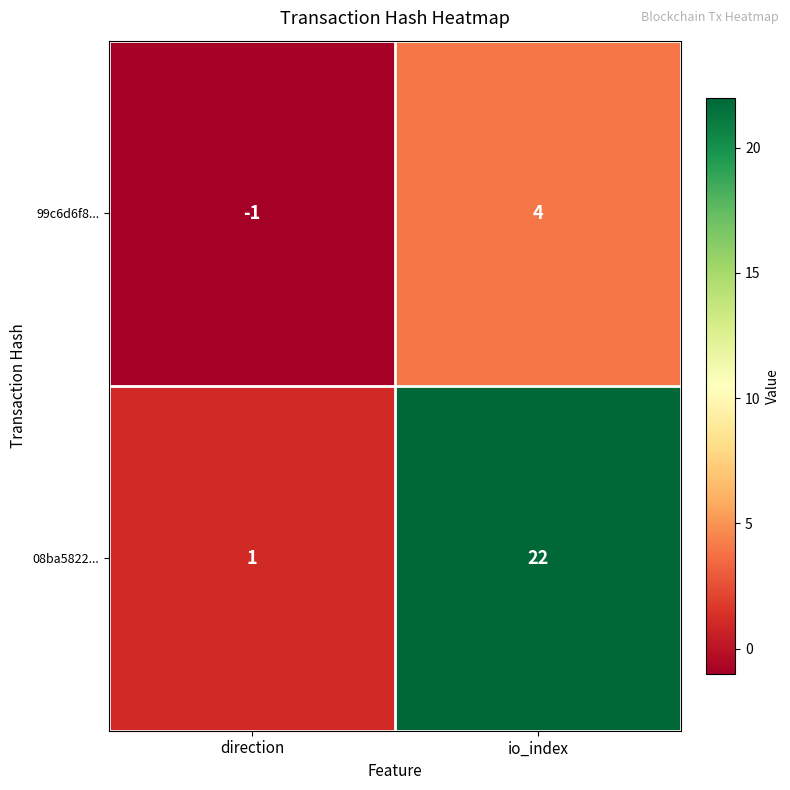

How many categories are shown in the chart?

2